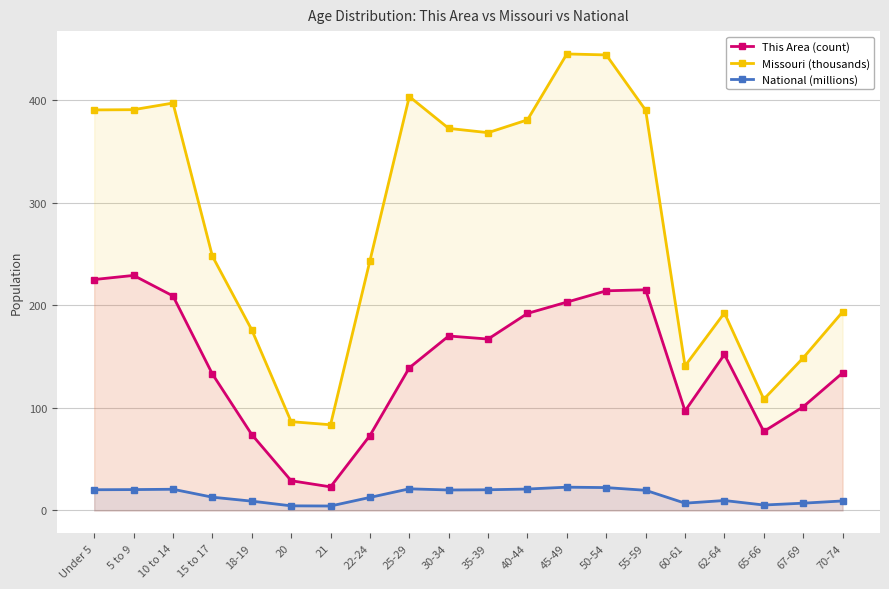

True or false: Missouri (thousands) and This Area (count) cross at least once.

False